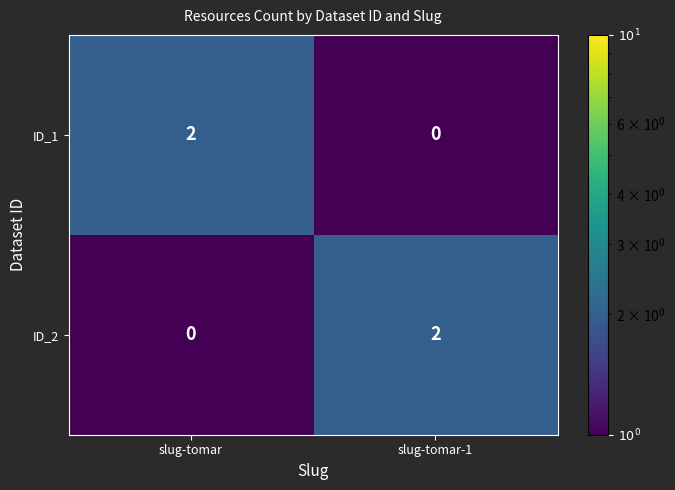

What is the difference between the highest and lowest values at slug-tomar?

2